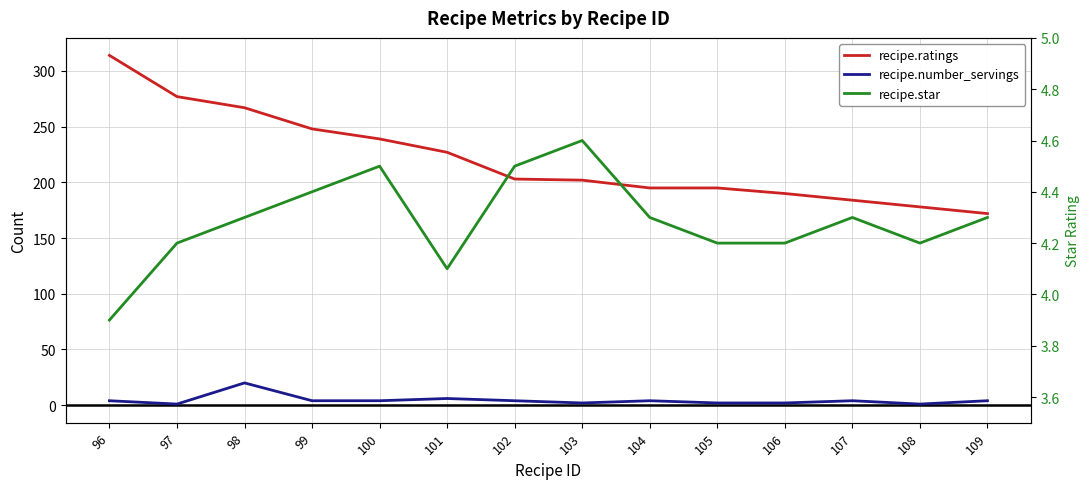

What is the total value across all series at 105?

201.2